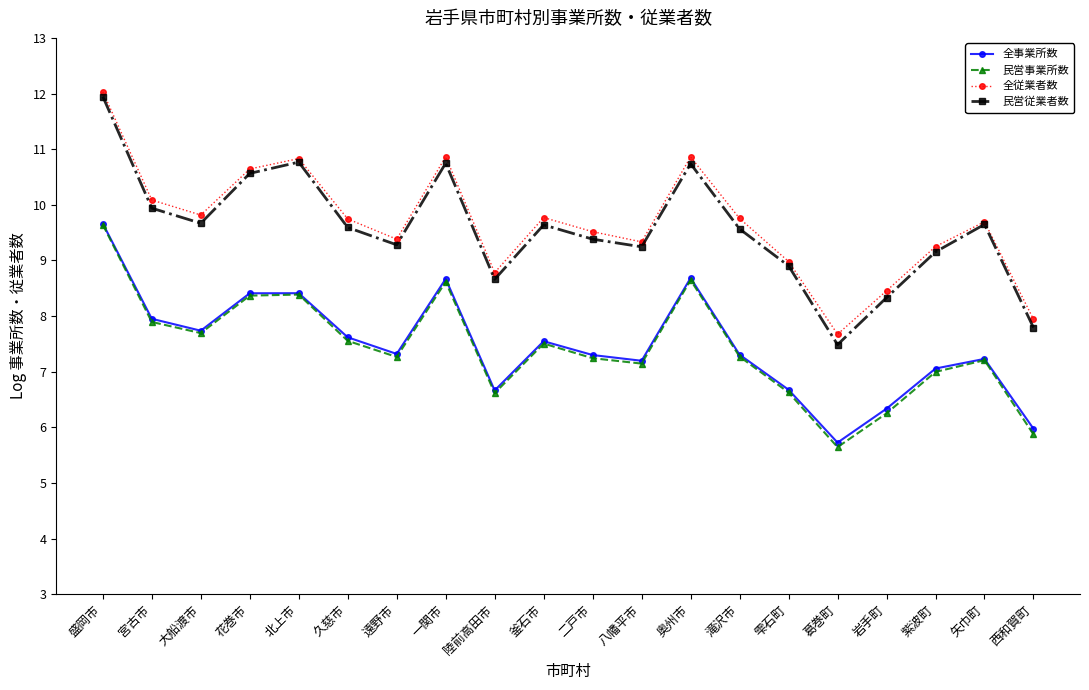

True or false: 民営事業所数 and 全従業者数 cross at least once.

False